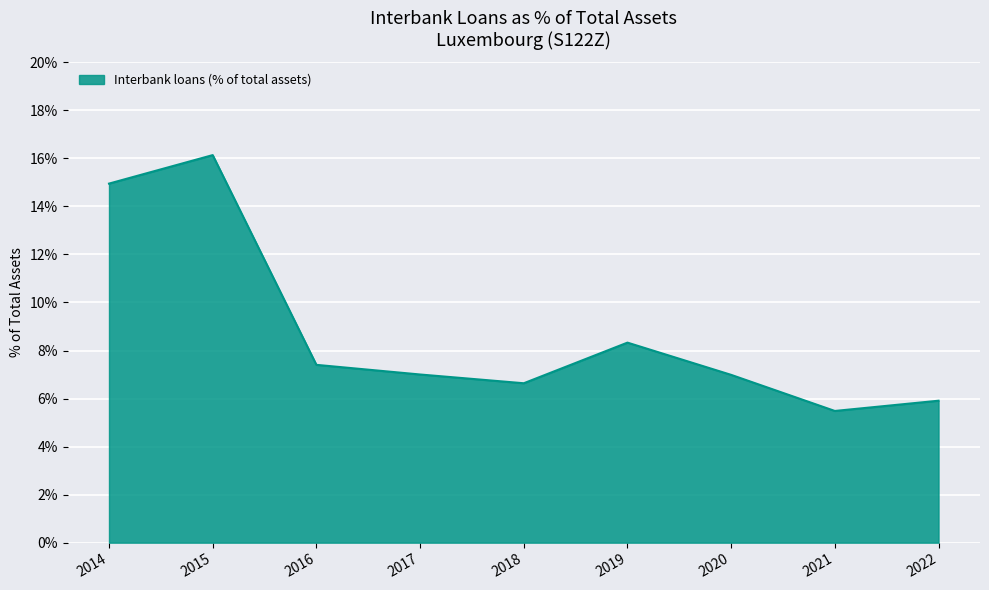

What is the minimum value shown in the chart?

5.5